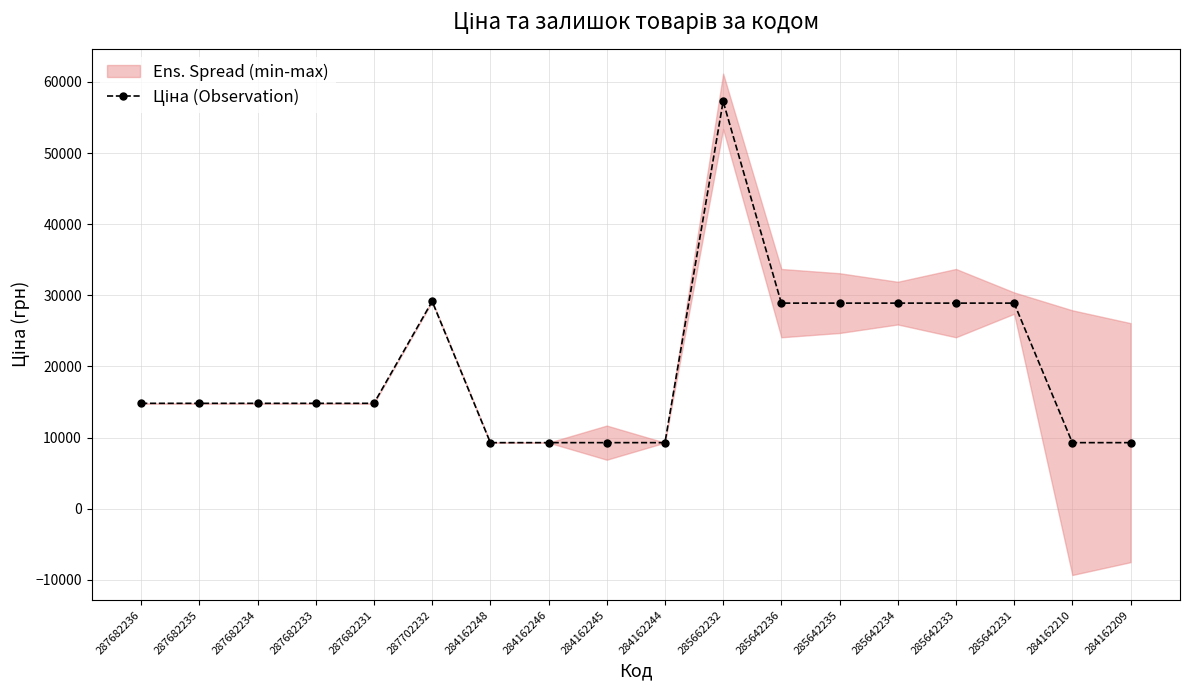

At which label does the data first exceed 14817?

287682236